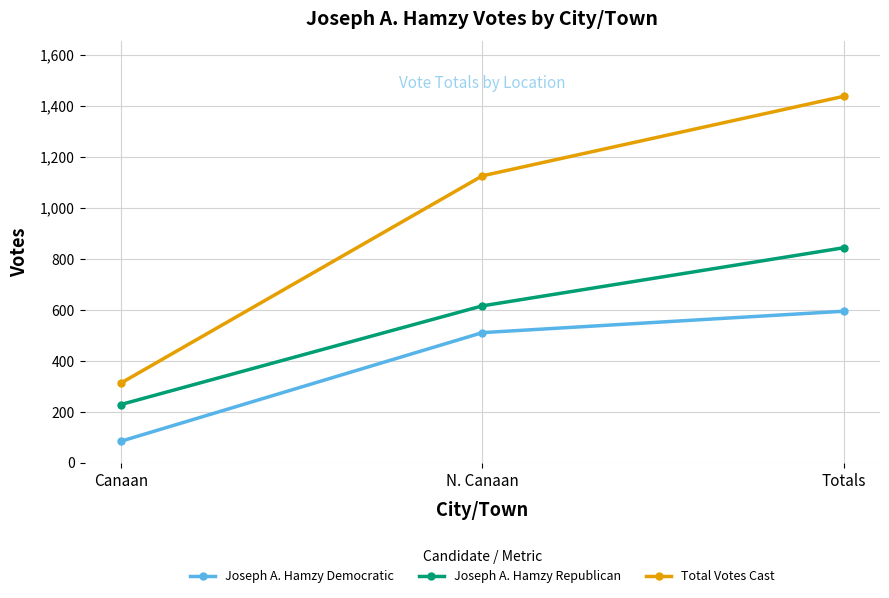

How many data points does each series have?

3